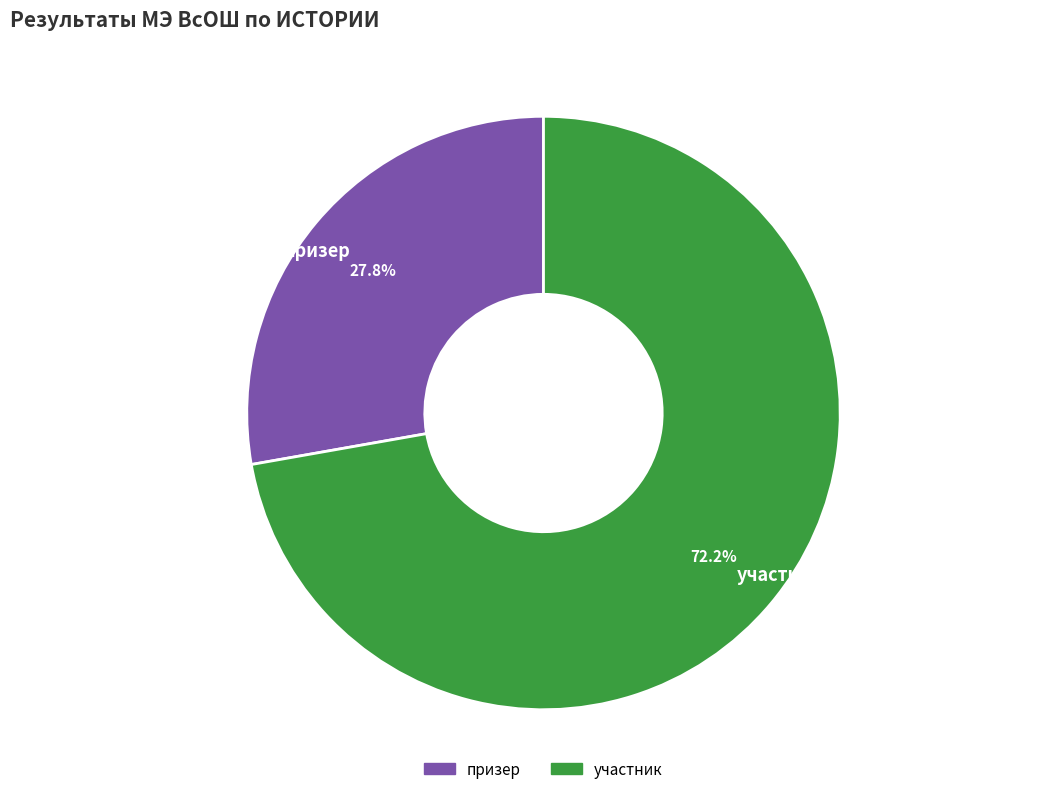

Is the sum of участник and призер greater than half?

Yes